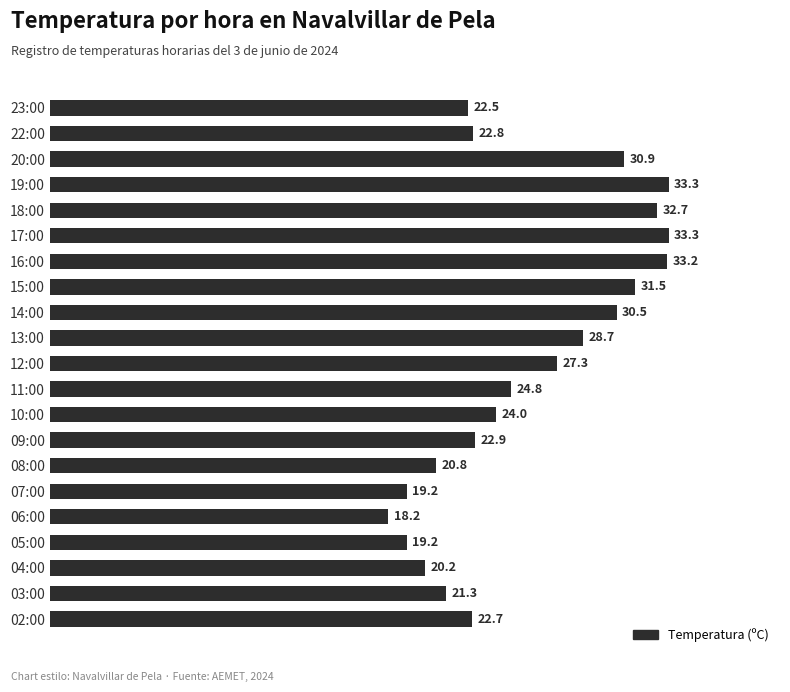

Reading top to bottom, what are all the values shown in this chart?

23:00=22.5	22:00=22.8	20:00=30.9	19:00=33.3	18:00=32.7	17:00=33.3	16:00=33.2	15:00=31.5	14:00=30.5	13:00=28.7	12:00=27.3	11:00=24.8	10:00=24.0	09:00=22.9	08:00=20.8	07:00=19.2	06:00=18.2	05:00=19.2	04:00=20.2	03:00=21.3	02:00=22.7